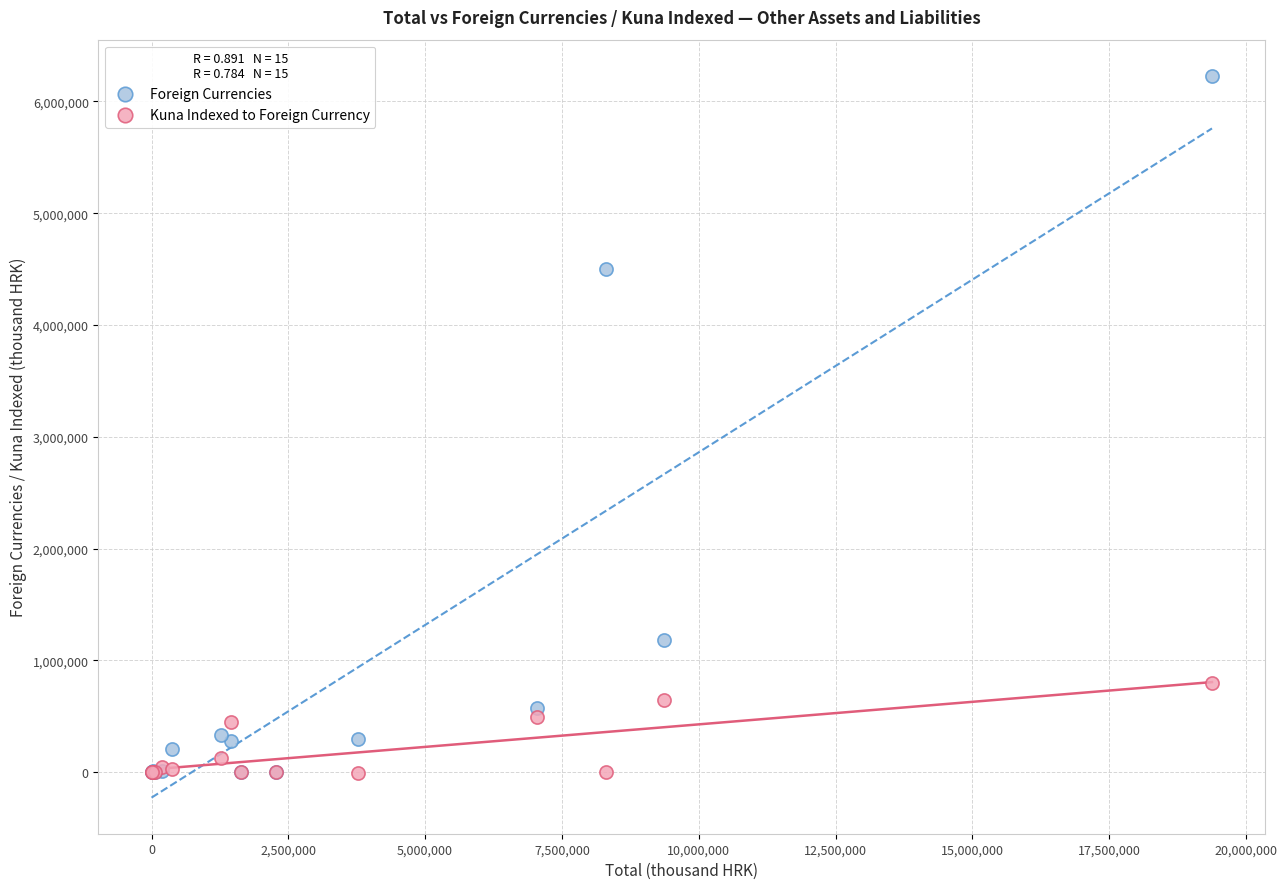

In the Foreign Currencies series, what Y value is closest to 3114429?

4498902